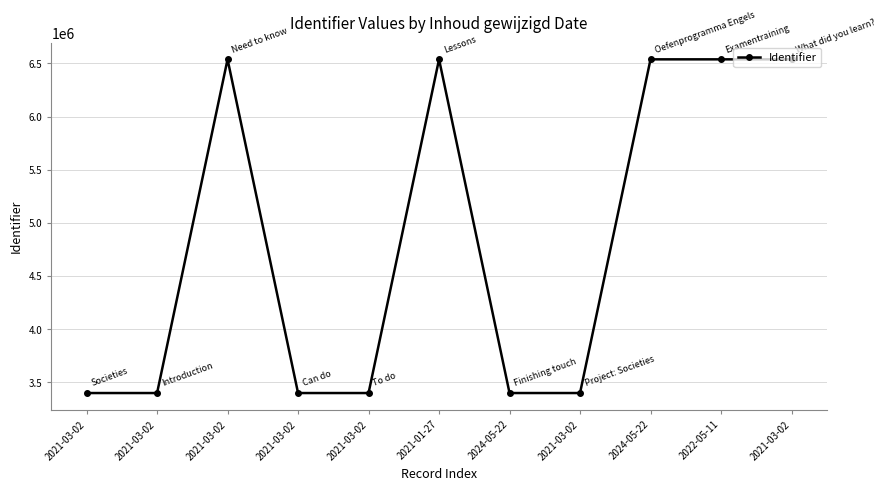

How many series are shown in this chart?

1